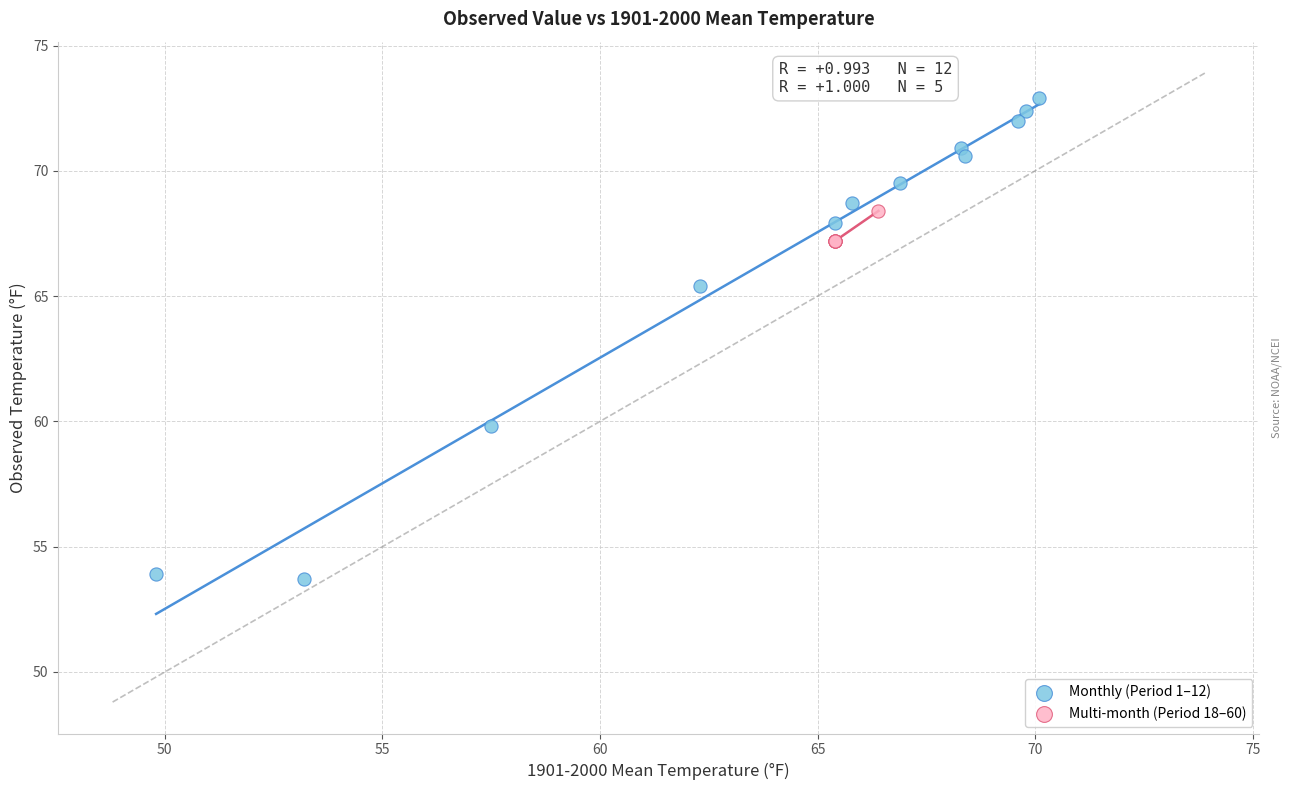

What are all the series names shown in the legend?

Monthly (Period 1–12), Multi-month (Period 18–60)